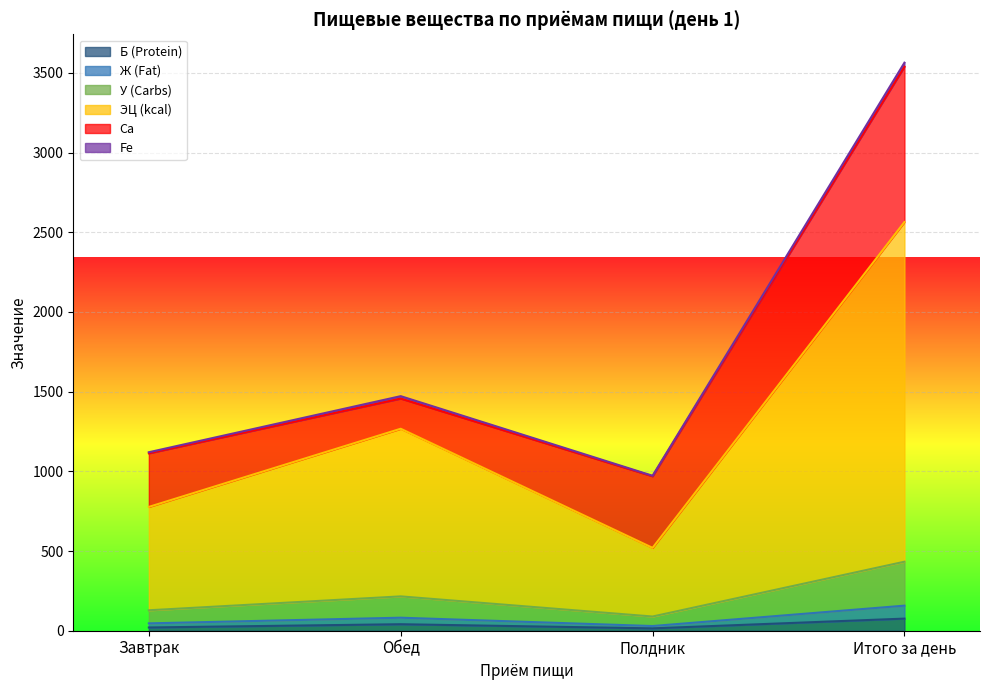

What is the difference between the У (Carbs) values at Итого за день and Полдник?

343.8